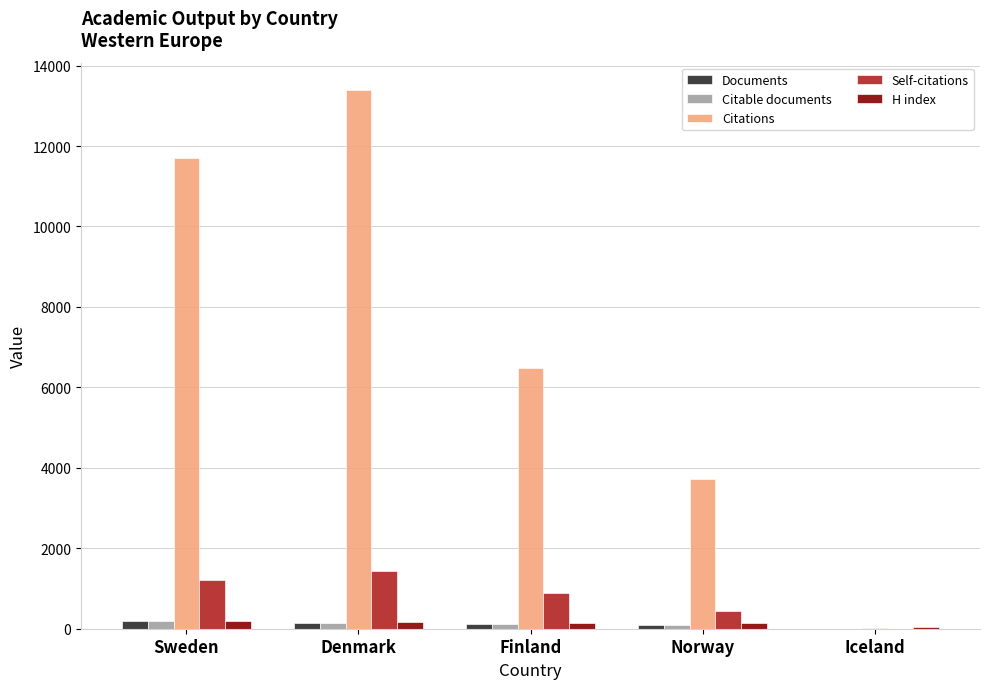

What is the maximum value for Citations?

13402